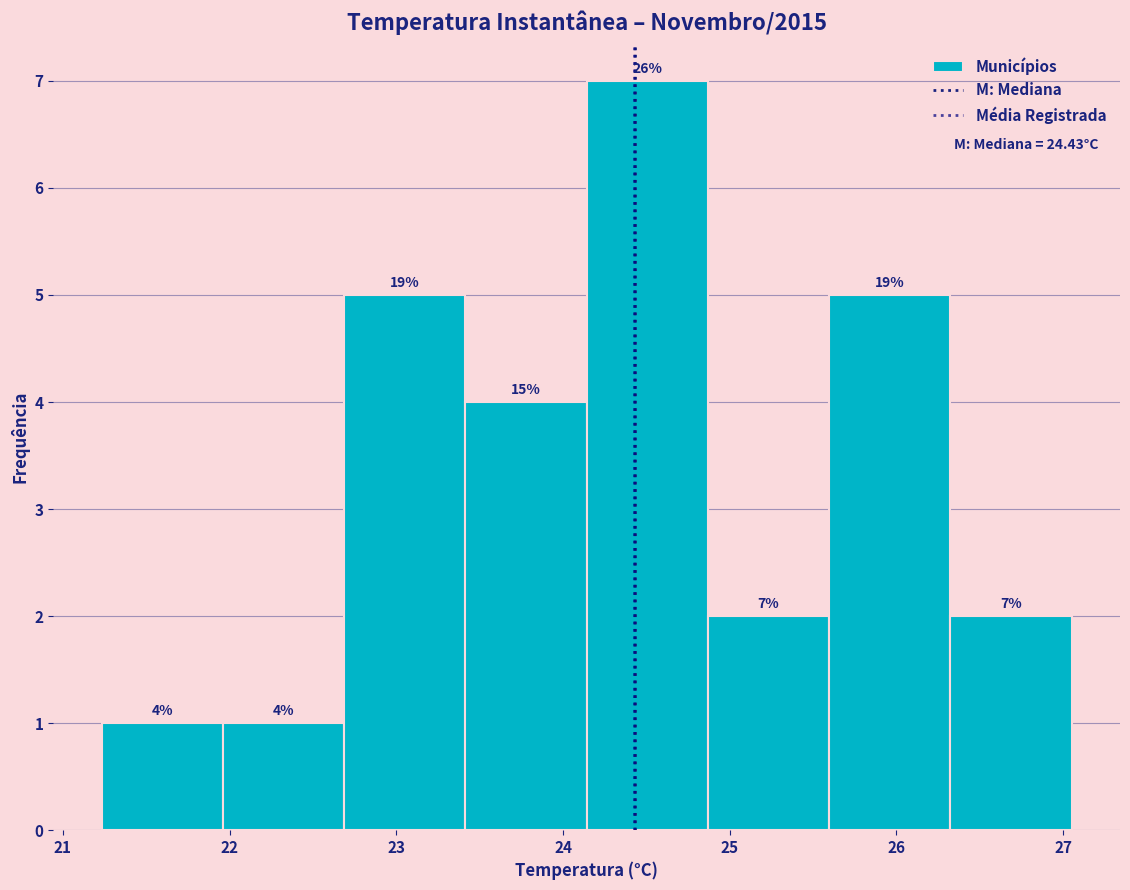

Over which range of the x-axis is the bar tallest?

24.1 to 24.9